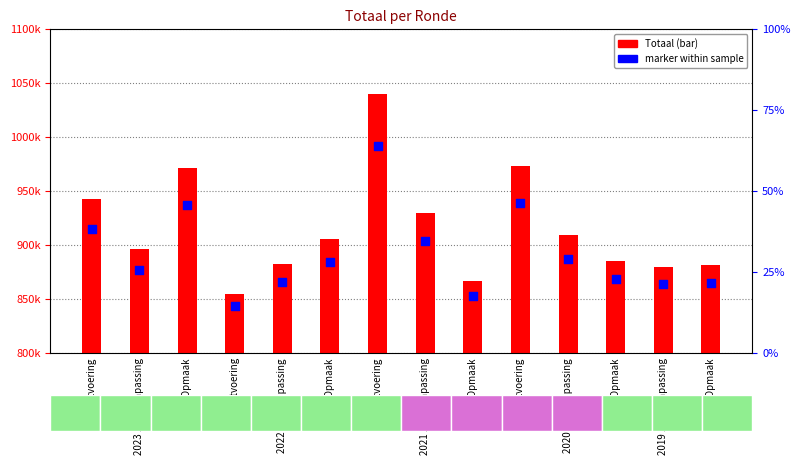

Is the value of Totaal at 2023 uitvoering greater than the value of marker at 2023 uitvoering?

Yes